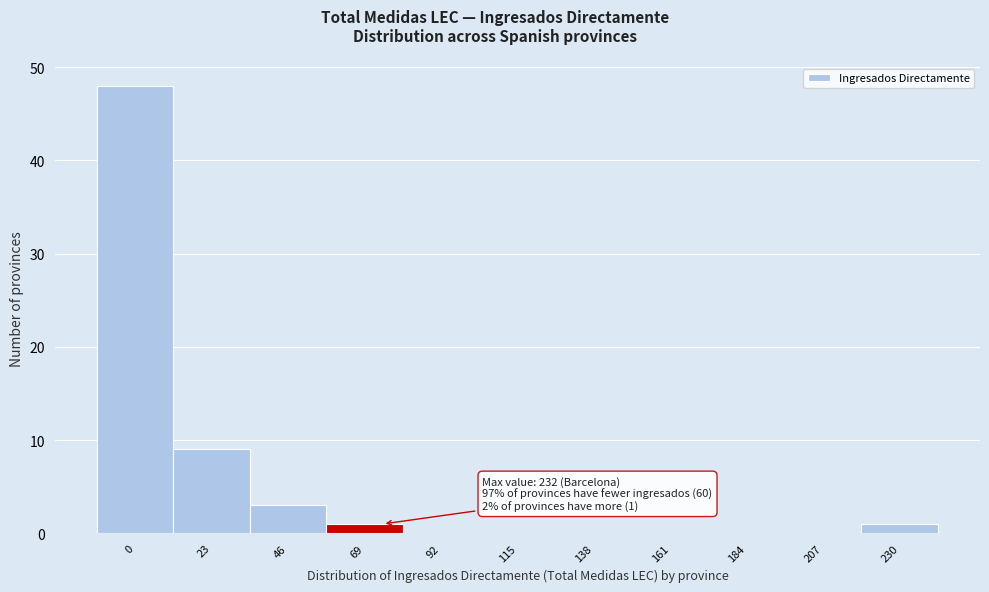

Reading left to right, transcribe all the data shown in this chart.

0=48	23=9	46=3	69=1	92=0	115=0	138=0	161=0	184=0	207=0	230=1